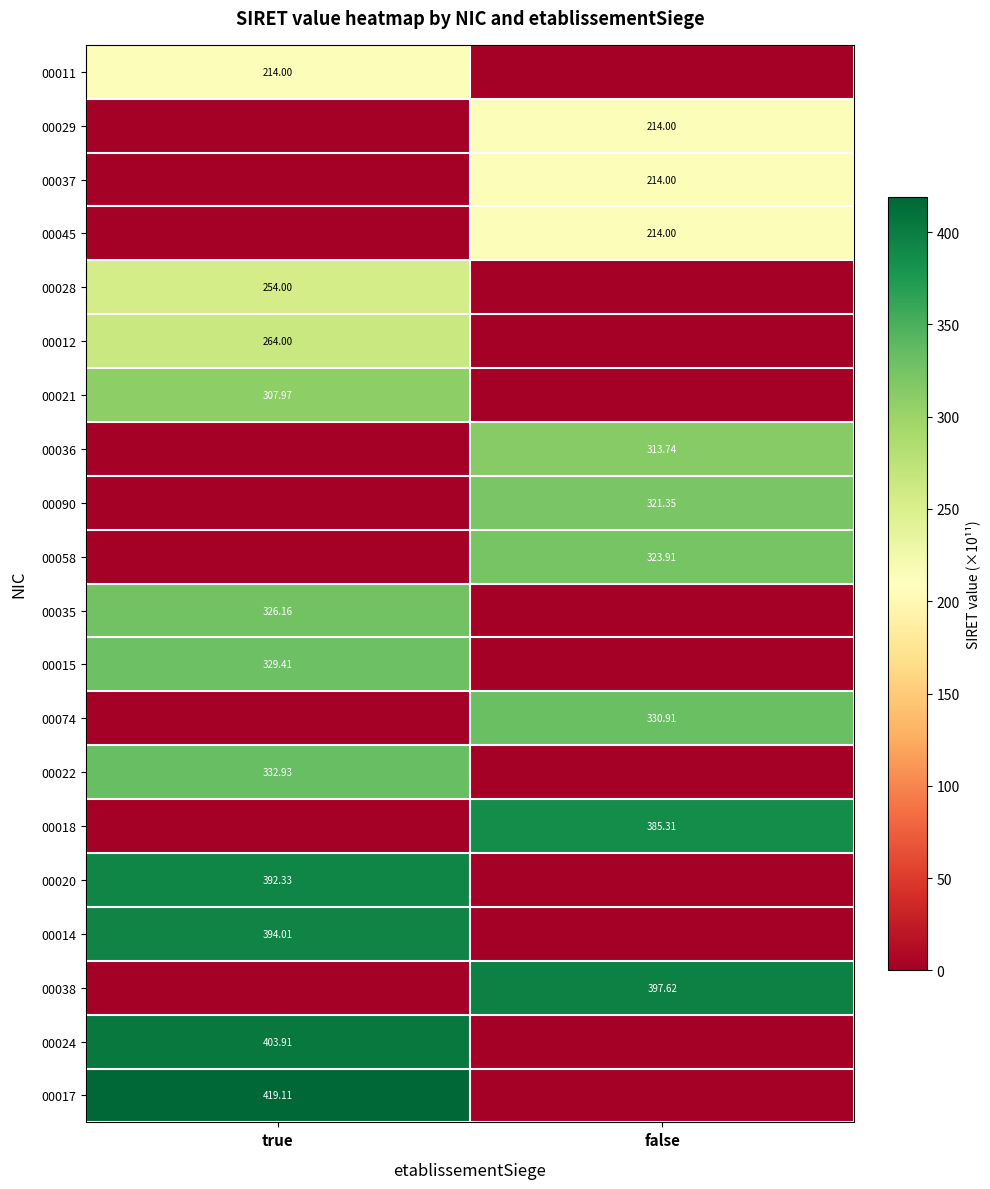

How many series are shown in this chart?

20